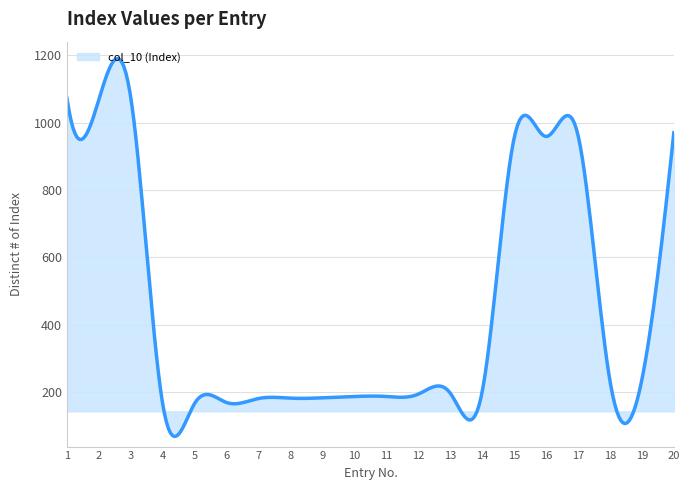

What is the maximum value shown in the chart?

1190.6